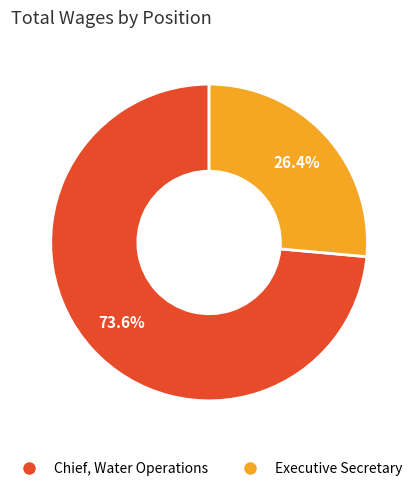

To the nearest percent, what is the difference between the largest and smallest slice percentages?

47%